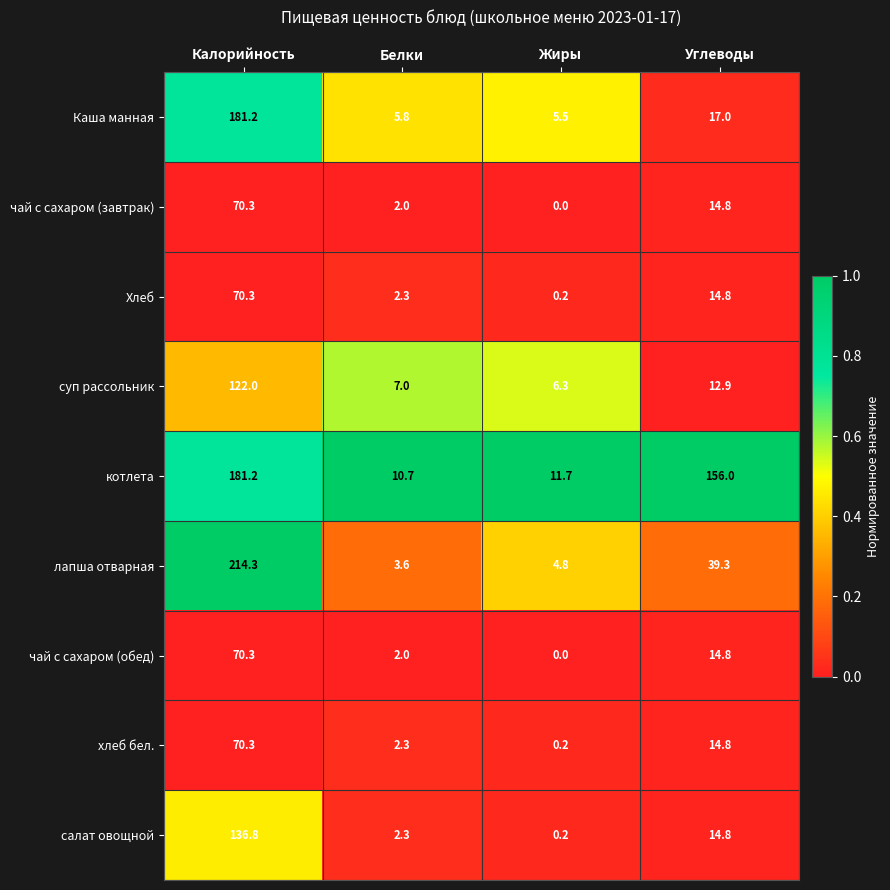

List the labels in order of салат овощной value, smallest first.

Жиры, Белки, Углеводы, Калорийность